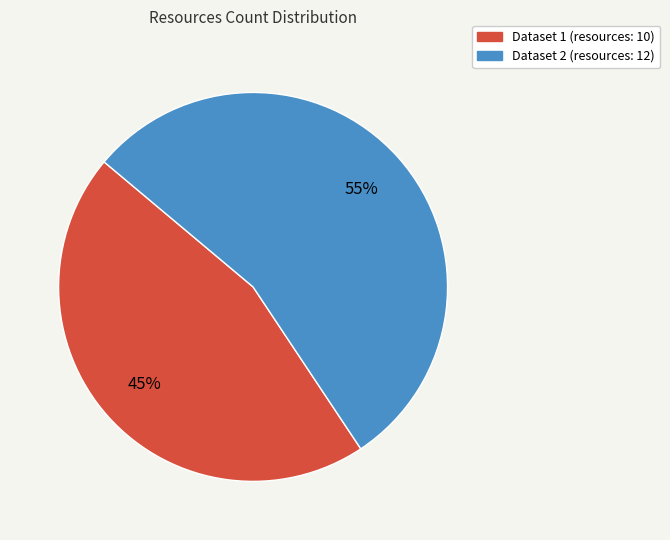

To the nearest percent, what is the average slice percentage?

50%